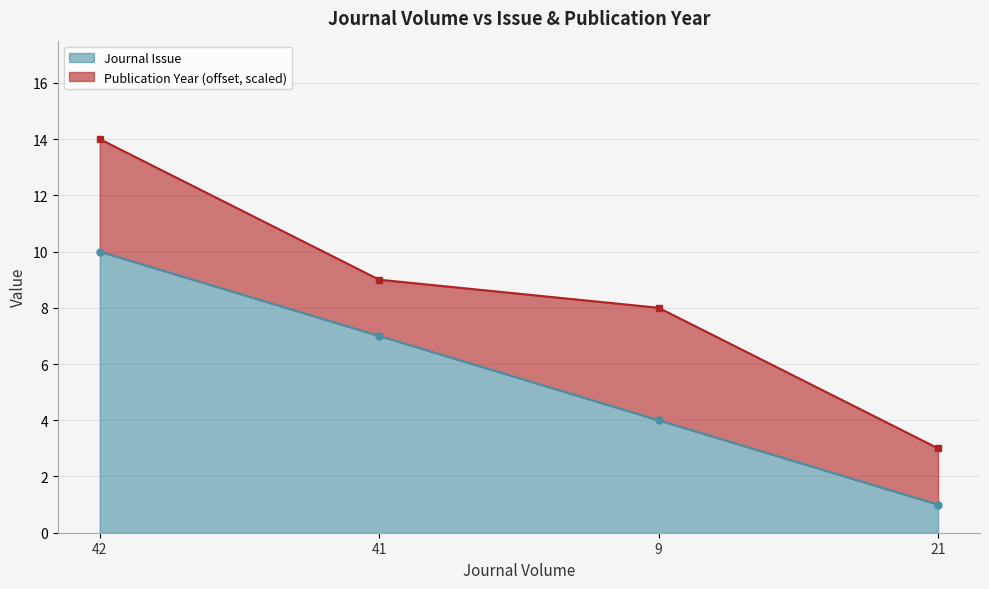

The chart shows a value of 6 at 42. True or false?

False